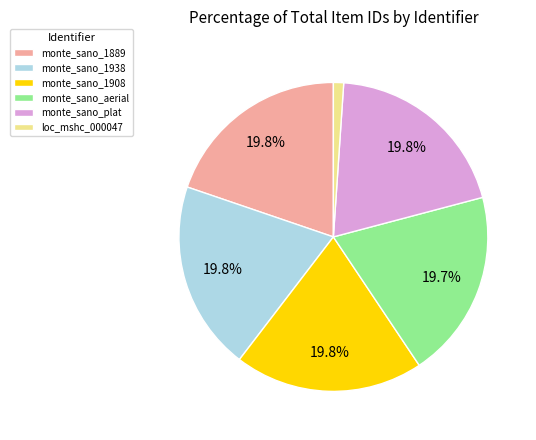

How many segments does this pie chart have?

6